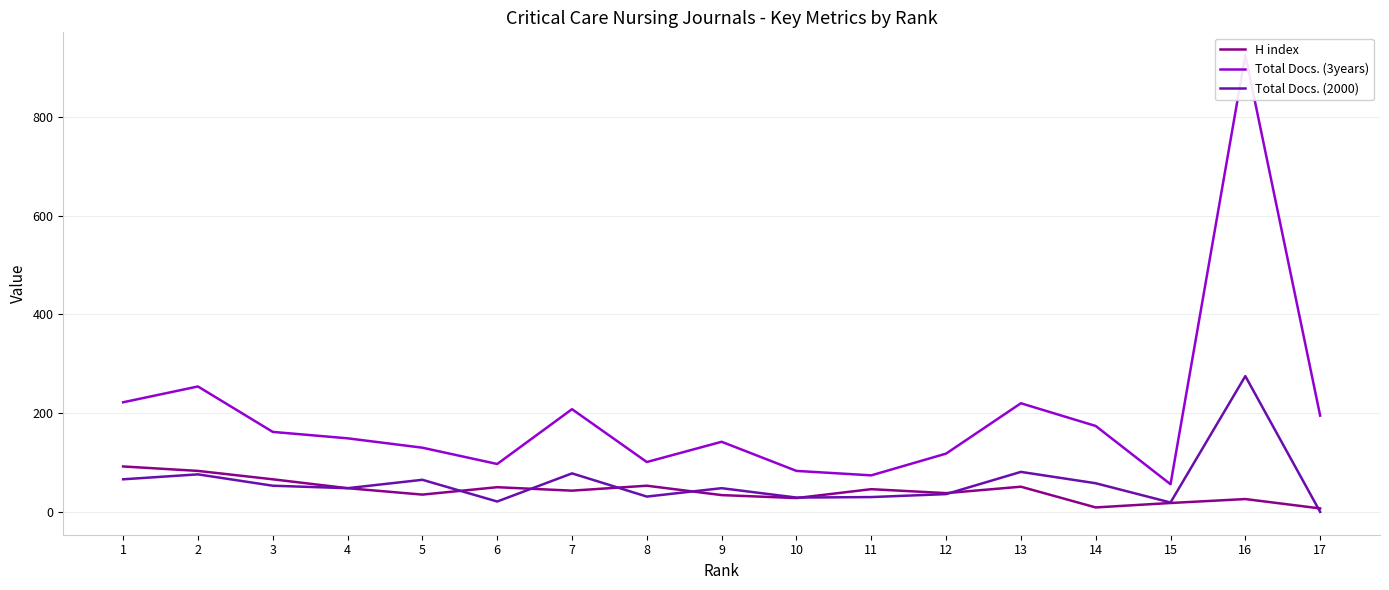

Which series has the largest total across all categories?

Total Docs. (3years)